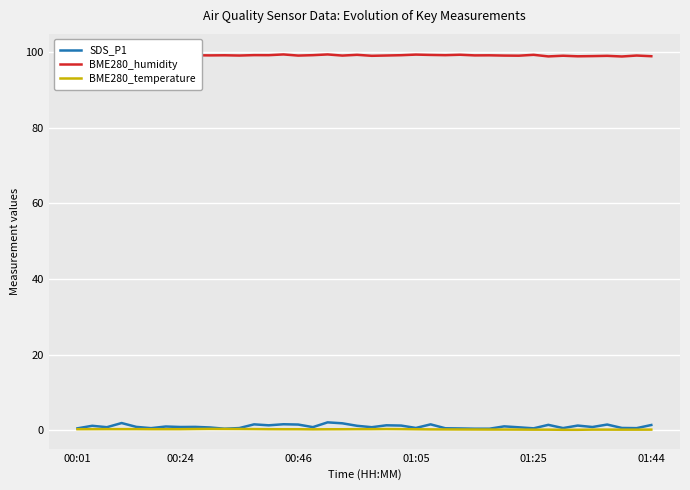

What is the sum of the SDS_P1 values at 19 and 31?

1.7